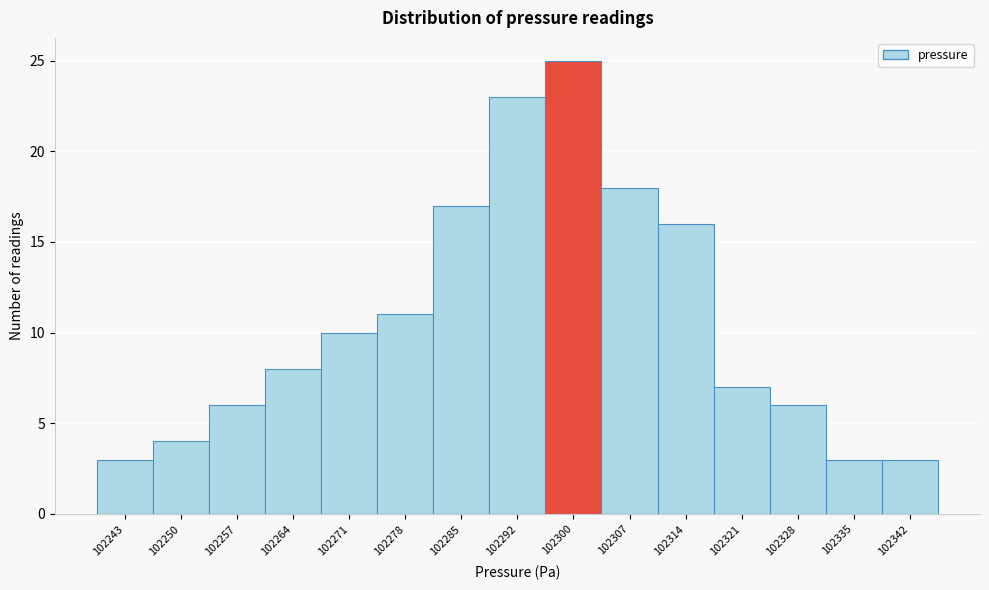

Reading left to right, what are all the values shown in this chart?

3	4	6	8	10	11	17	23	25	18	16	7	6	3	3